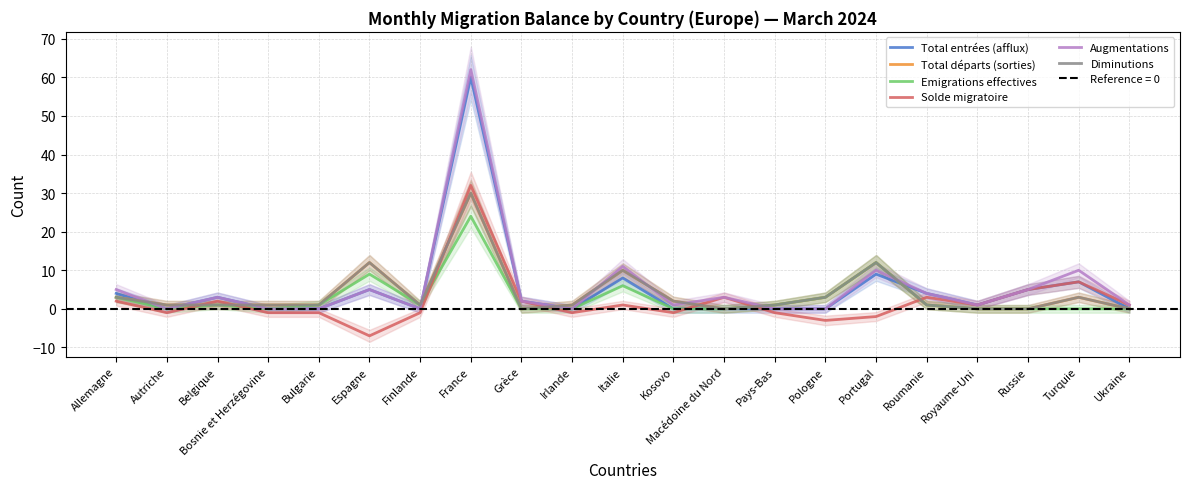

What is the minimum value shown in the chart?

-7